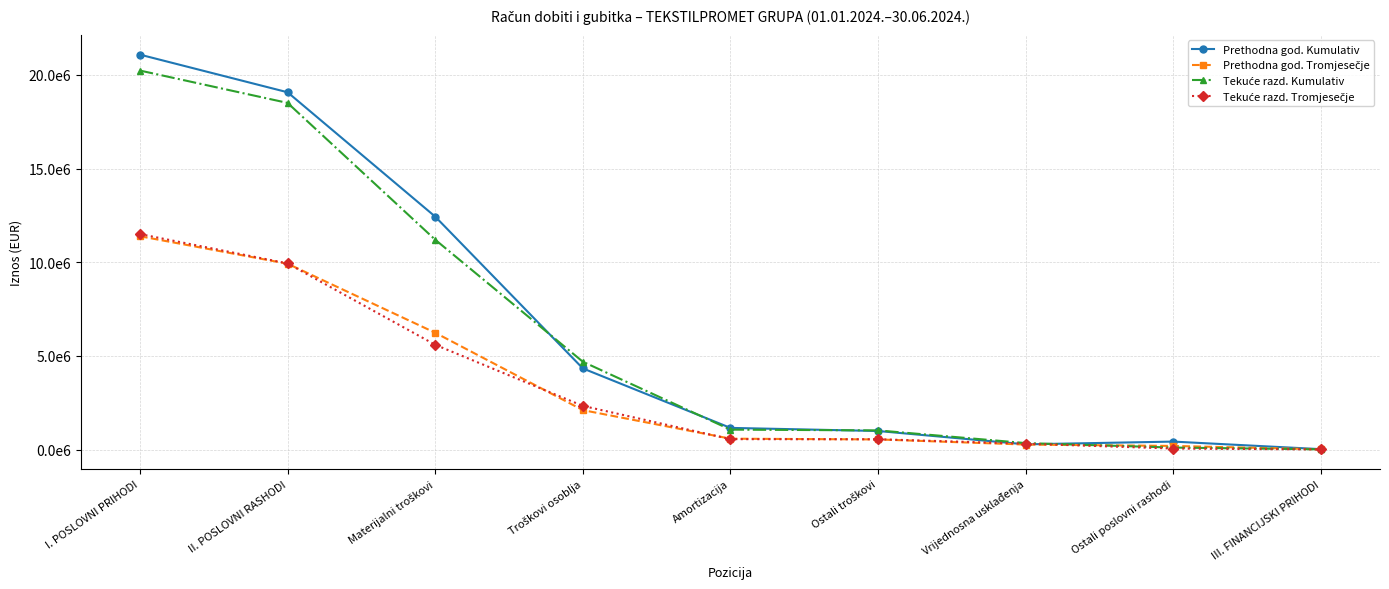

True or false: Prethodna god. Kumulativ has more than 0 points higher than both neighbors.

True